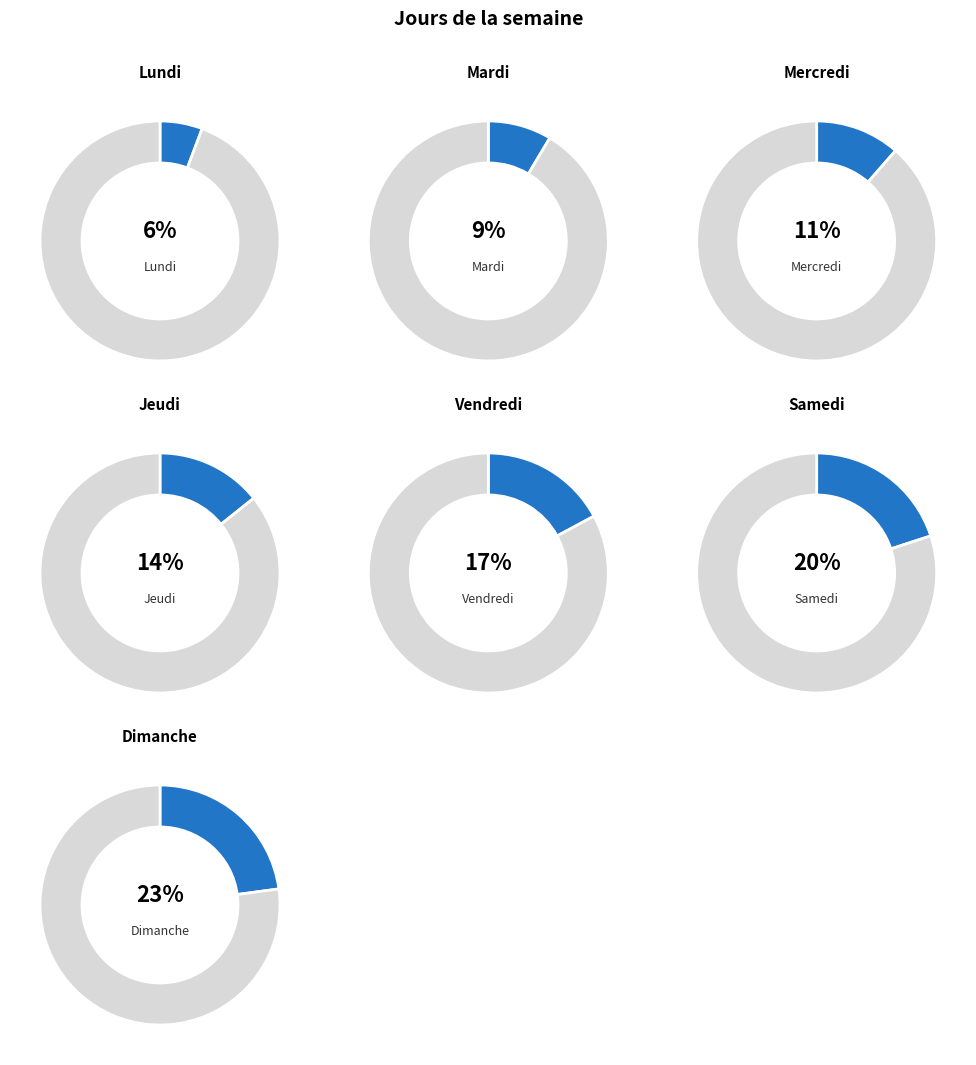

Does Dimanche represent more than half of the total?

No